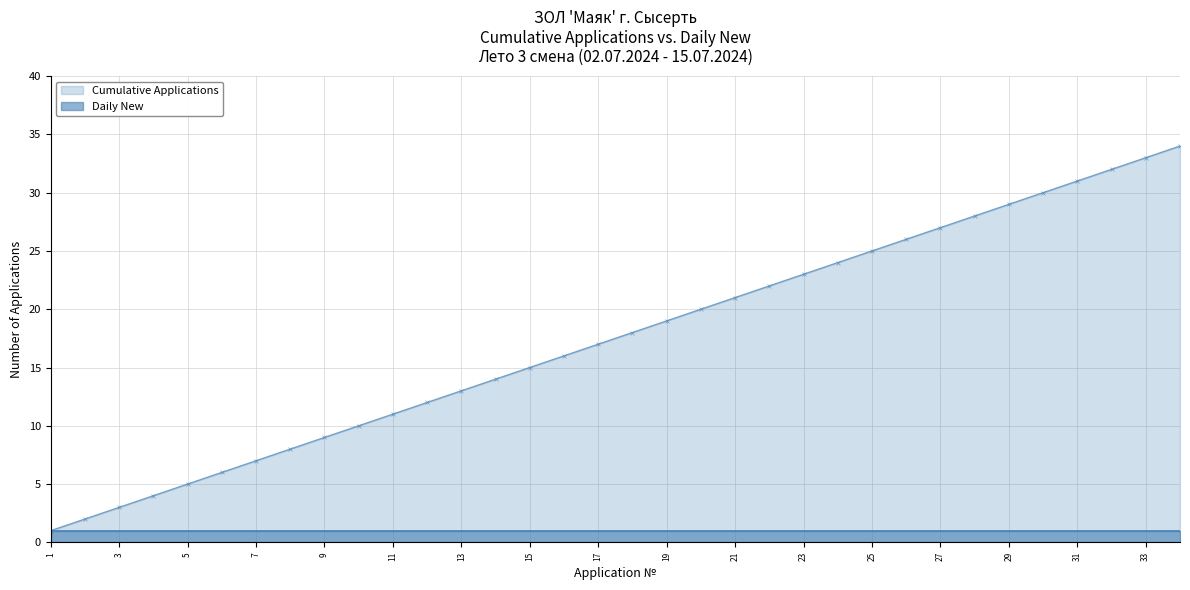

Does the chart have visible grid lines?

Yes